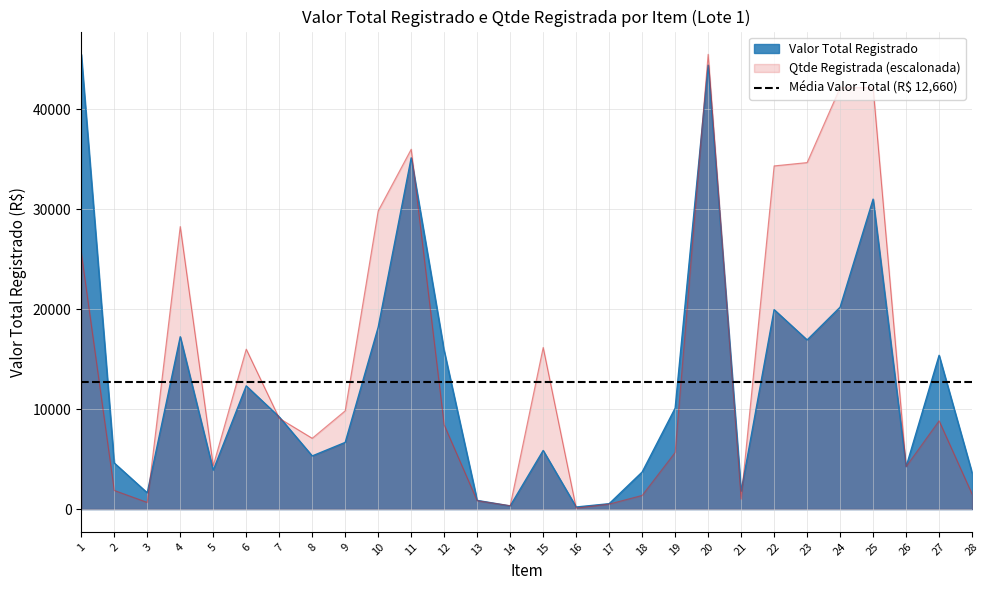

What is the average value of the Qtde Registrada series?

14864.8